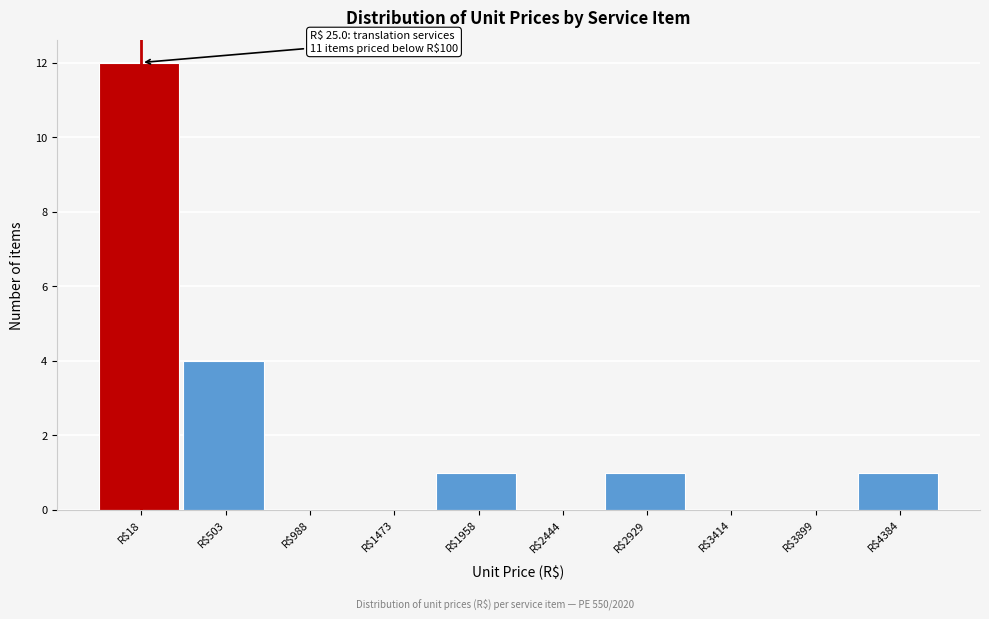

What is the sum of all values?

19